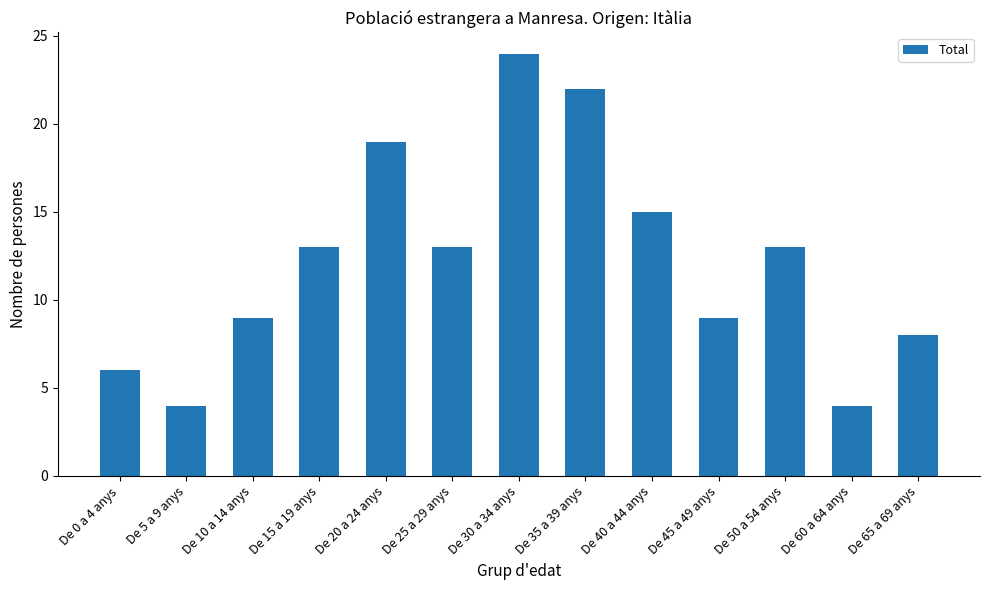

The value at De 60 a 64 anys is 4. True or false?

True